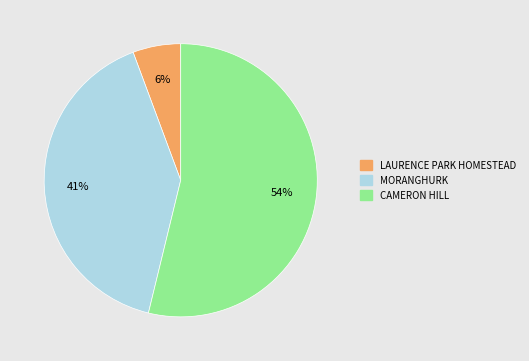

Which slice represents more than half of the pie?

CAMERON HILL